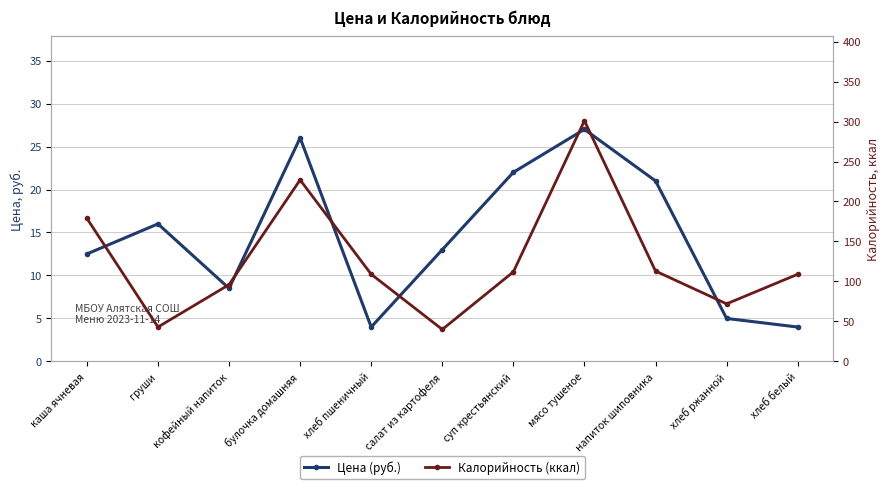

Reading left to right, list all the values displayed in this chart.

Цена (руб.): каша ячневая=12.5	груши=16.0	кофейный напиток=8.5	булочка домашняя=26.0	хлеб пшеничный=4.0	салат из картофеля=13.0	суп крестьянский=22.0	мясо тушеное=27.0	напиток шиповника=21.0	хлеб ржанной=5.0	хлеб белый=4.0
Калорийность (ккал): каша ячневая=179.0	груши=43.0	кофейный напиток=96.0	булочка домашняя=227.0	хлеб пшеничный=109.0	салат из картофеля=40.0	суп крестьянский=112.0	мясо тушеное=301.0	напиток шиповника=113.0	хлеб ржанной=72.0	хлеб белый=109.0